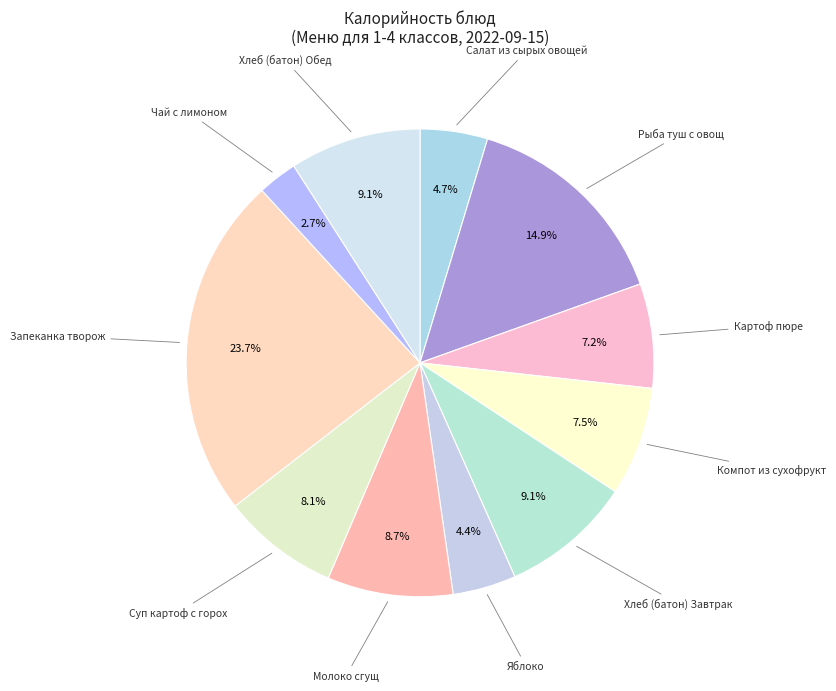

Is there a majority slice in this chart?

No